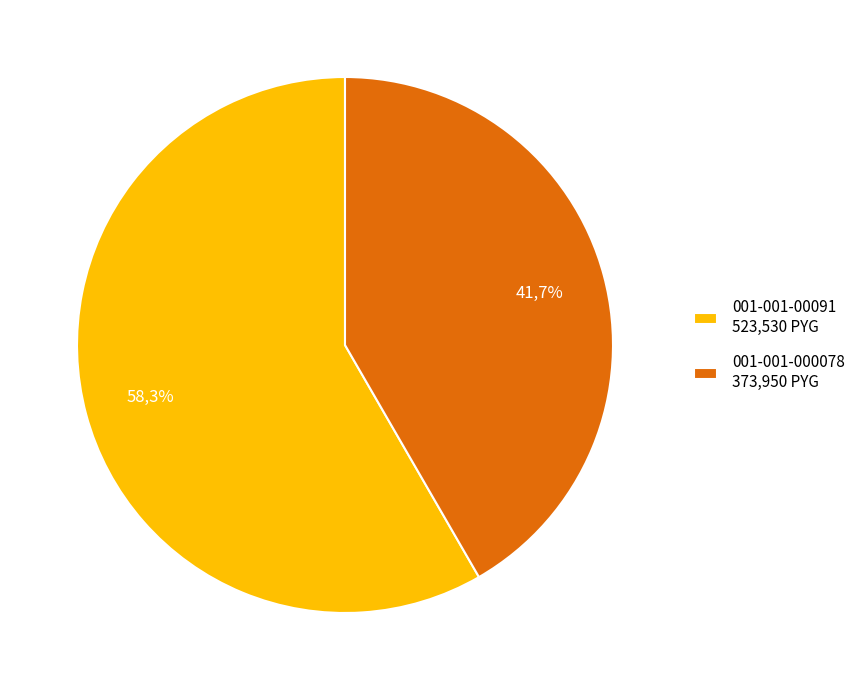

What is the change in value from 001-001-00091 to 001-001-000078?

-149580